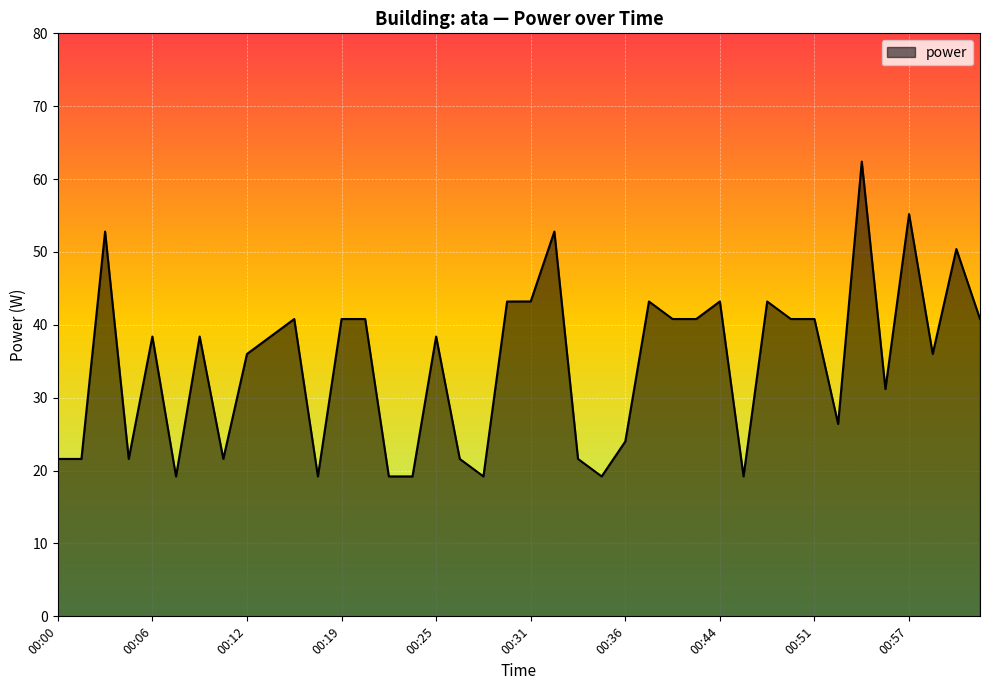

What is the greatest value displayed?

62.4